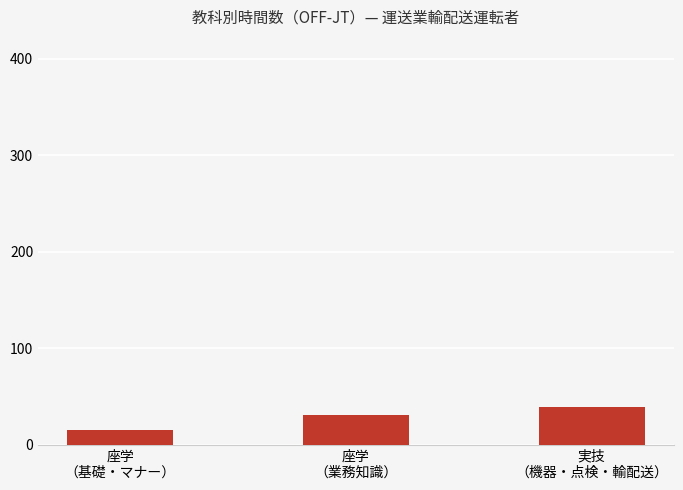

How many values are between 15 and 39?

3